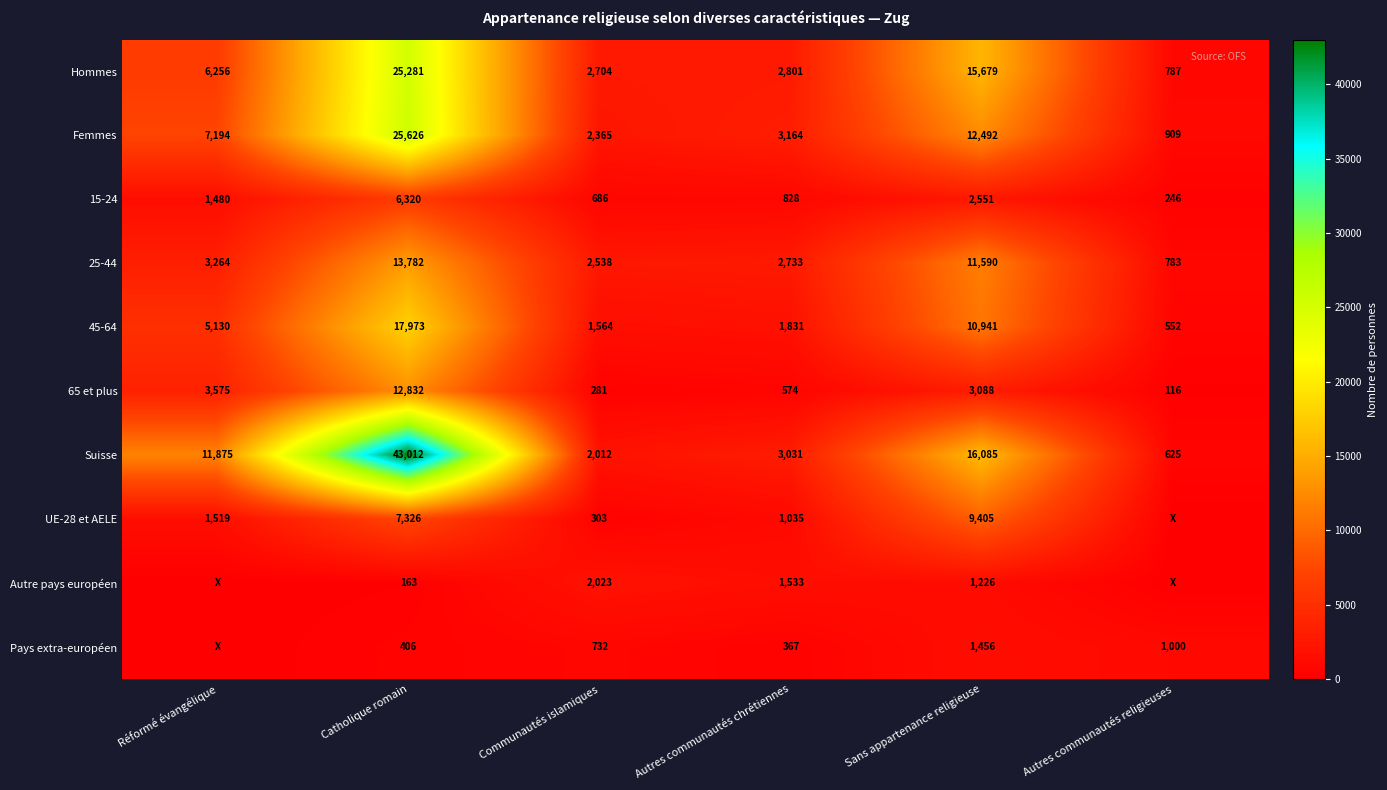

At Autres communautés chrétiennes, list the series in order from largest to smallest.

Femmes, Suisse, Hommes, 25-44, 45-64, Autre pays européen, UE-28 et AELE, 15-24, 65 et plus, Pays extra-européen